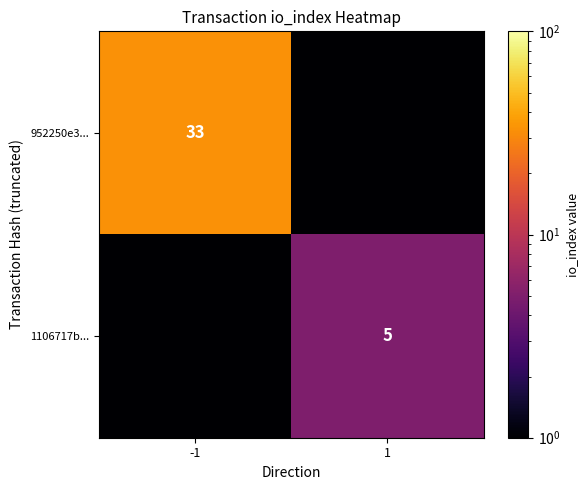

What is the spread (max minus min) of values at -1?

33.0